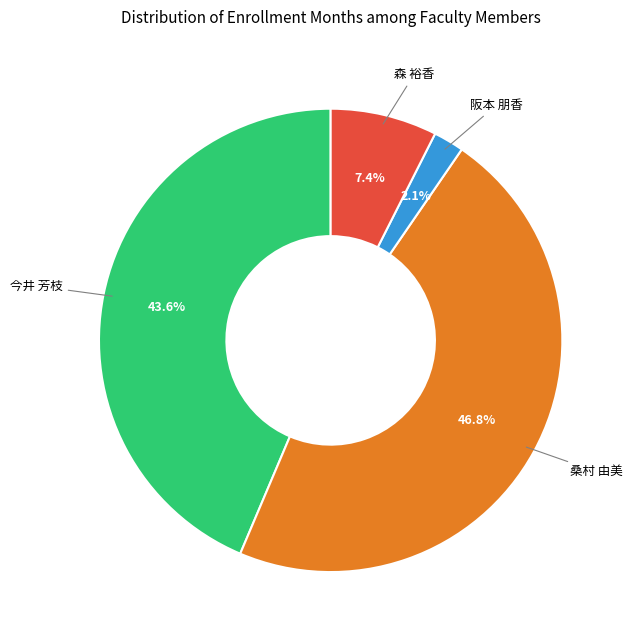

Is there any slice that represents more than half of the pie?

No